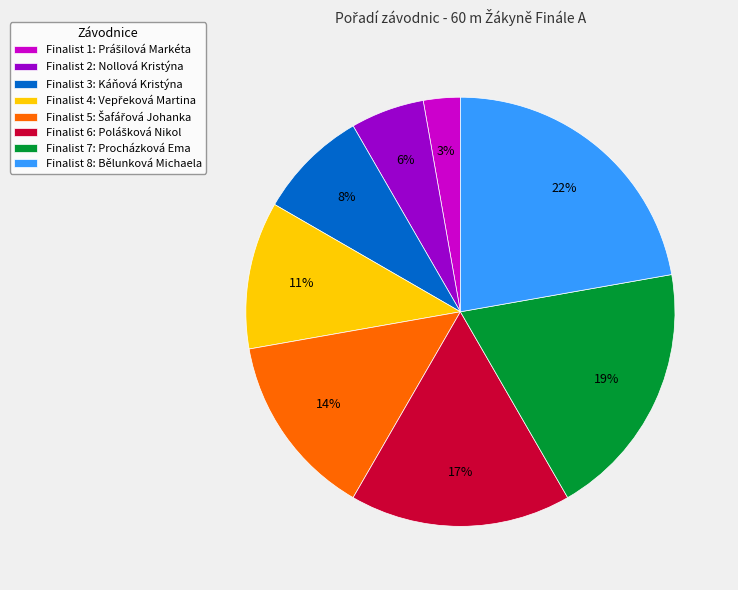

To the nearest percent, what is the difference between the largest and smallest slice percentages?

19%